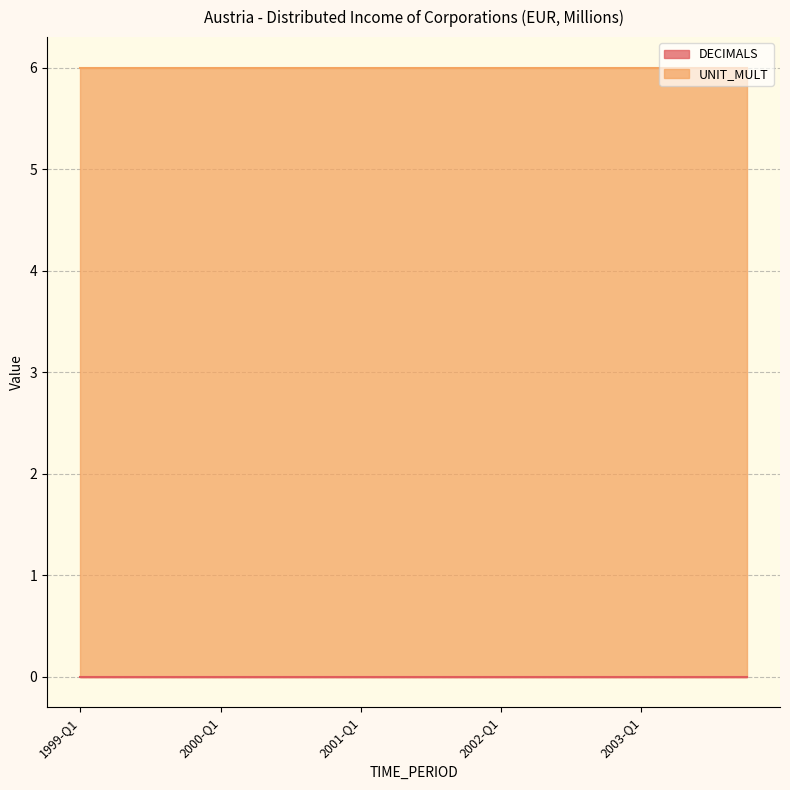

What is the value of the UNIT_MULT point at the 13th from the left?

6